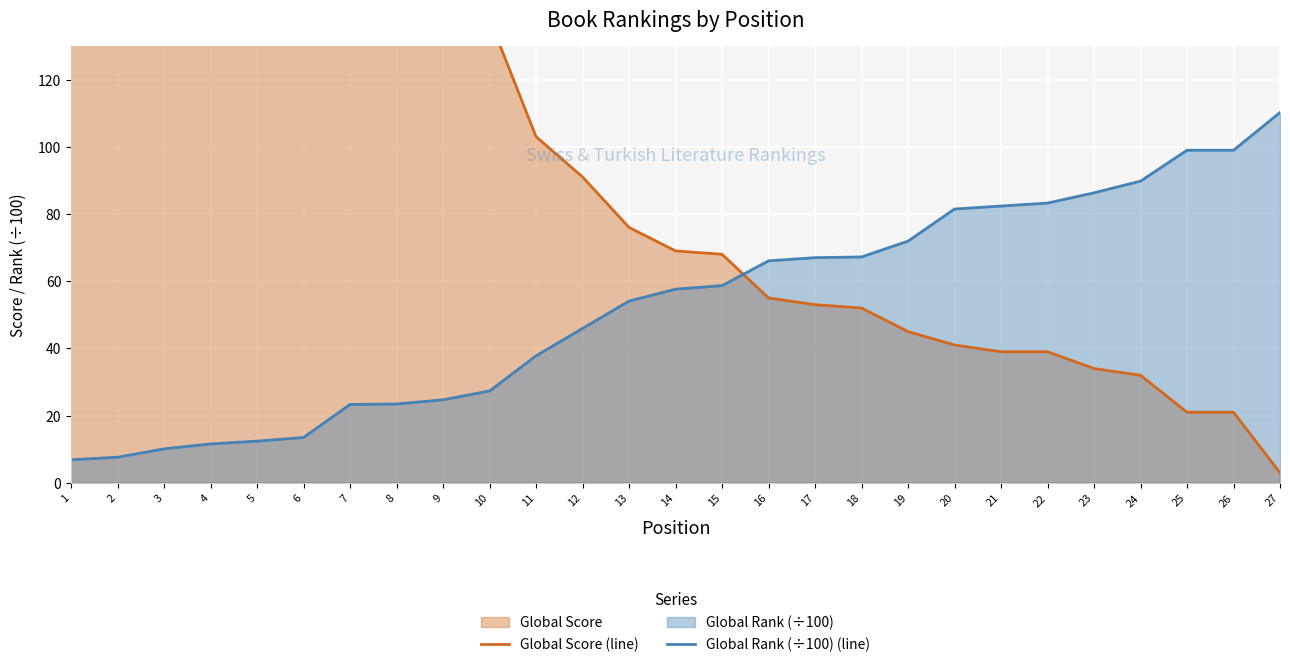

What is the average value of the Global Score (line) series?

139.0